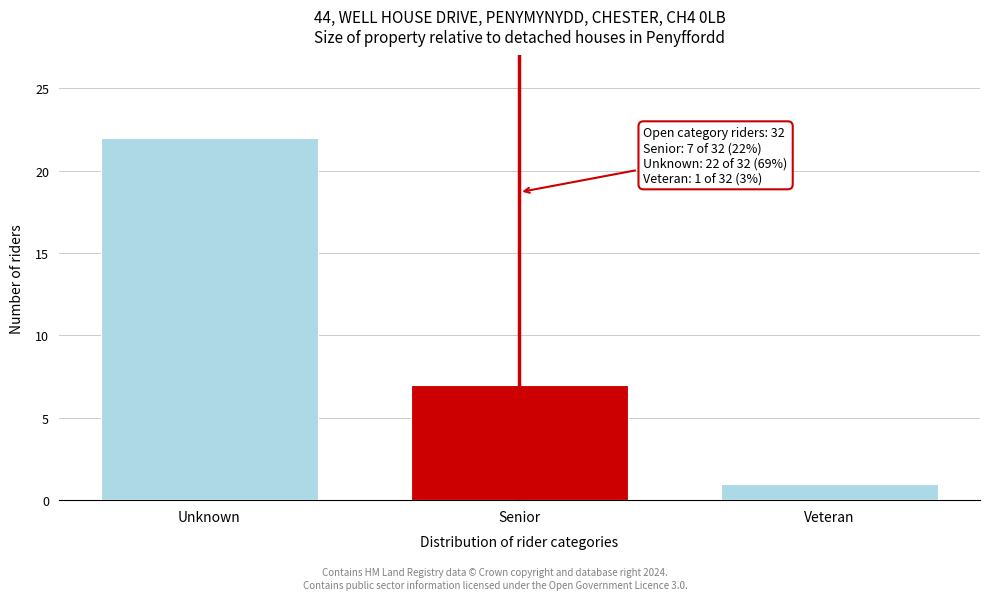

Reading left to right, transcribe all the data shown in this chart.

22	7	1